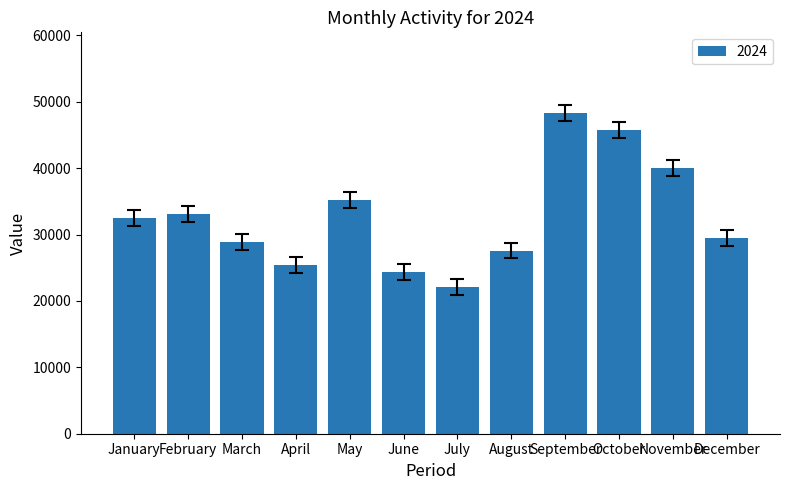

Which category has the highest value across all series?

September